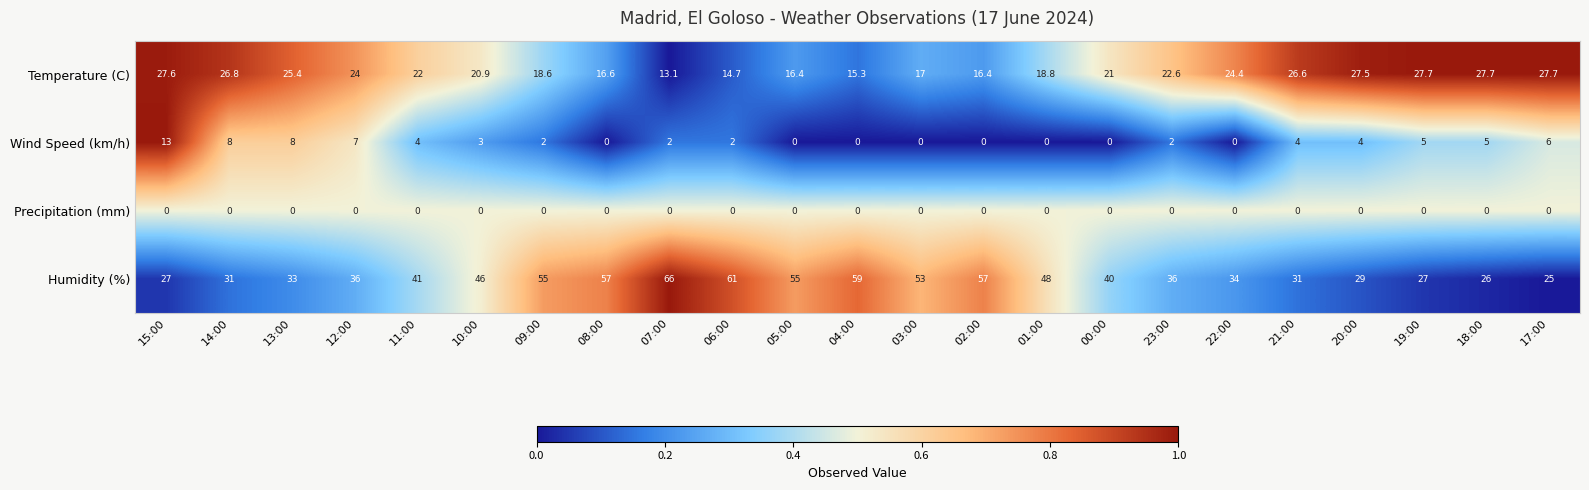

Count the number of categories in the chart.

23